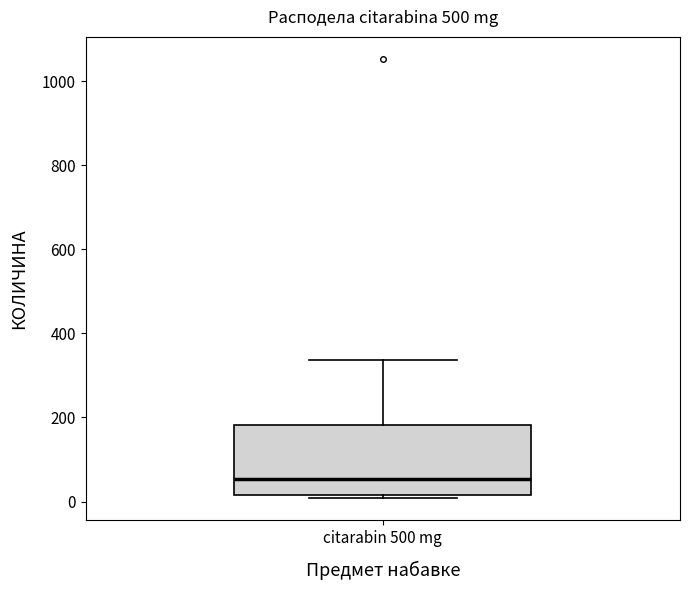

Where does the upper whisker of the box for citarabin 500 mg end on the y-axis? The values are not printed on the chart, so give them approximately, as read against the axis.

340